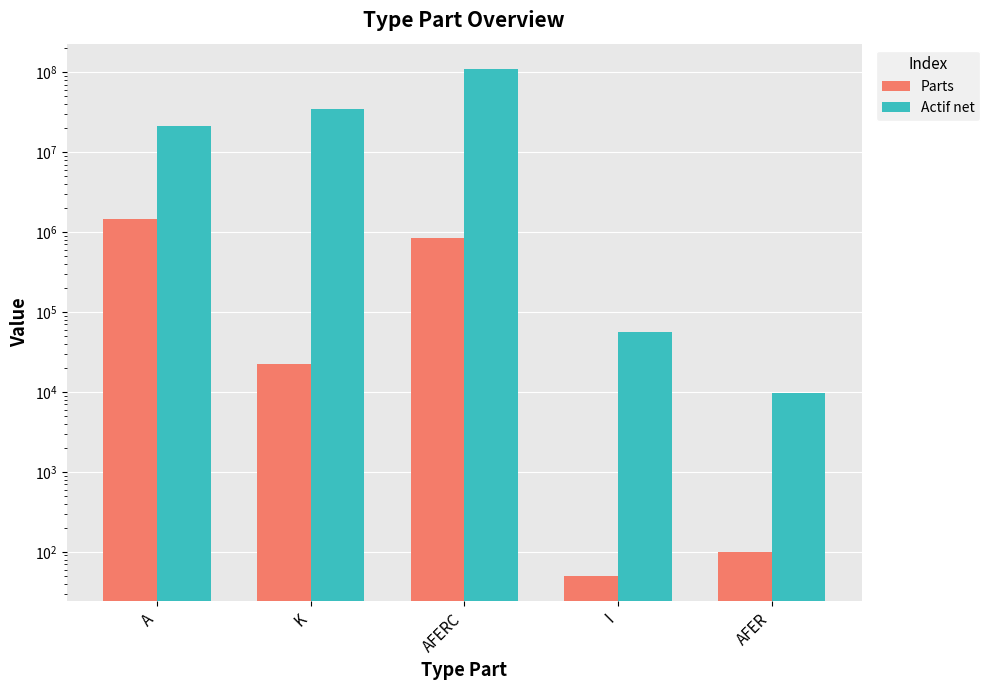

List the series in order of their overall mean, lowest first.

Parts, Actif net